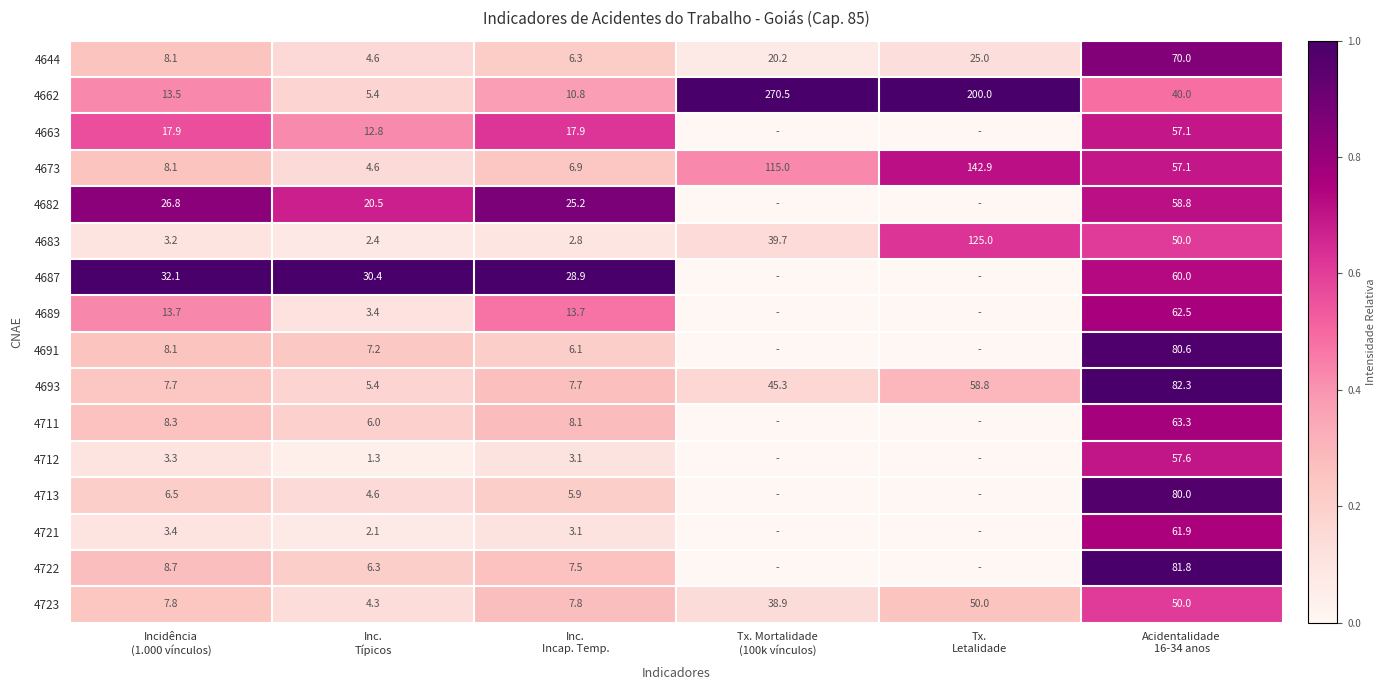

At how many categories does at least one series exceed 0?

6